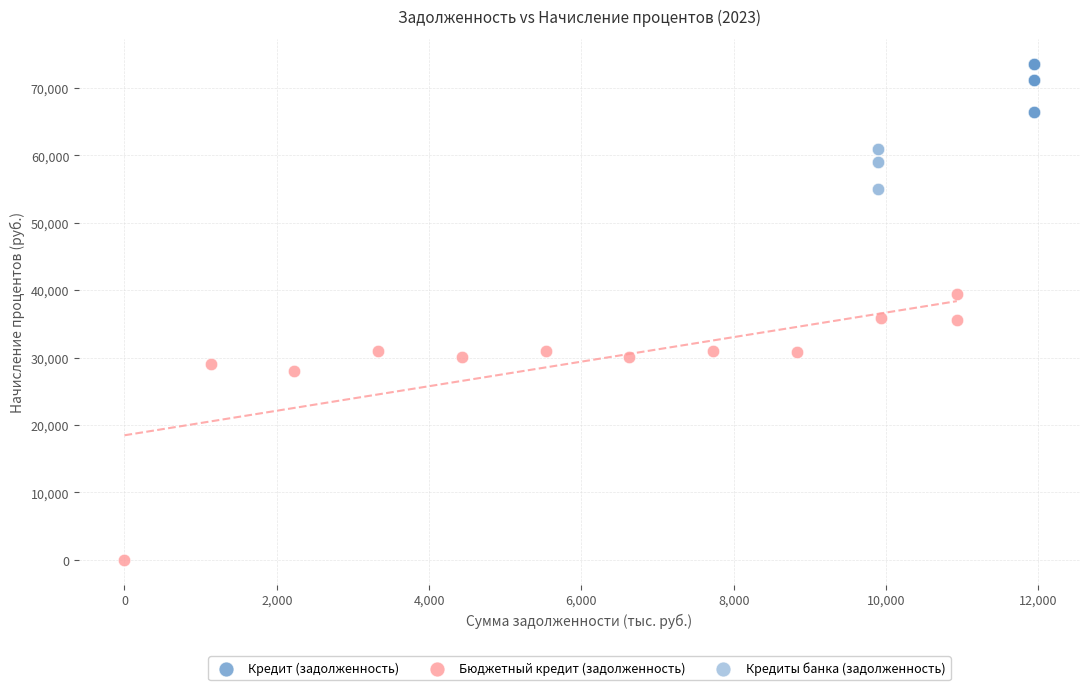

Which series reaches the maximum Y coordinate?

Кредит (задолженность)